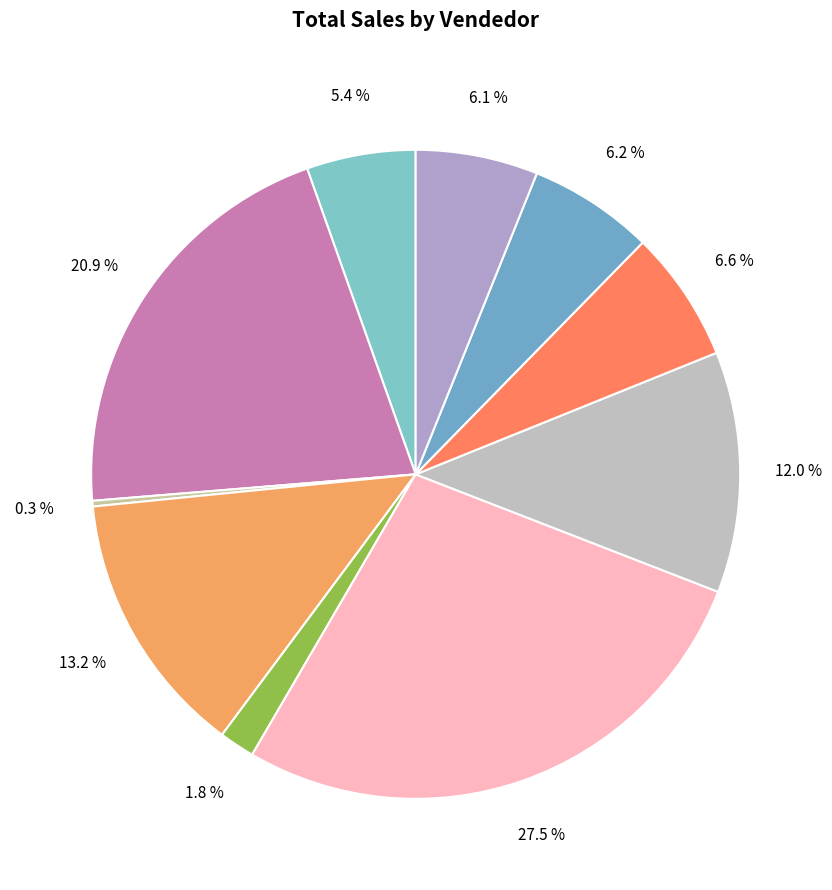

How many slices are in this pie chart?

10